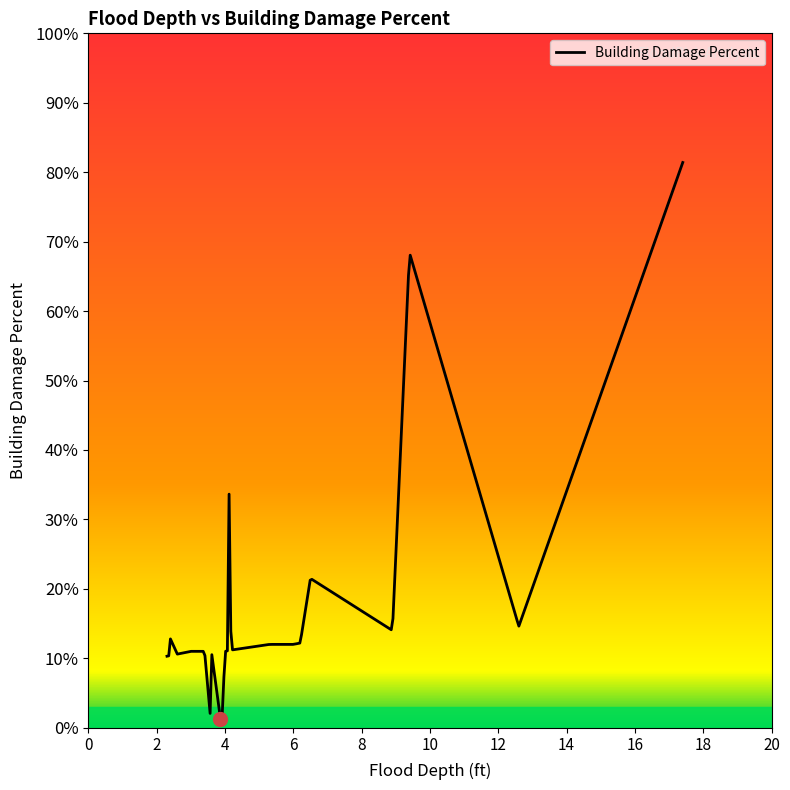

Is this an area chart (filled region under the line)?

No